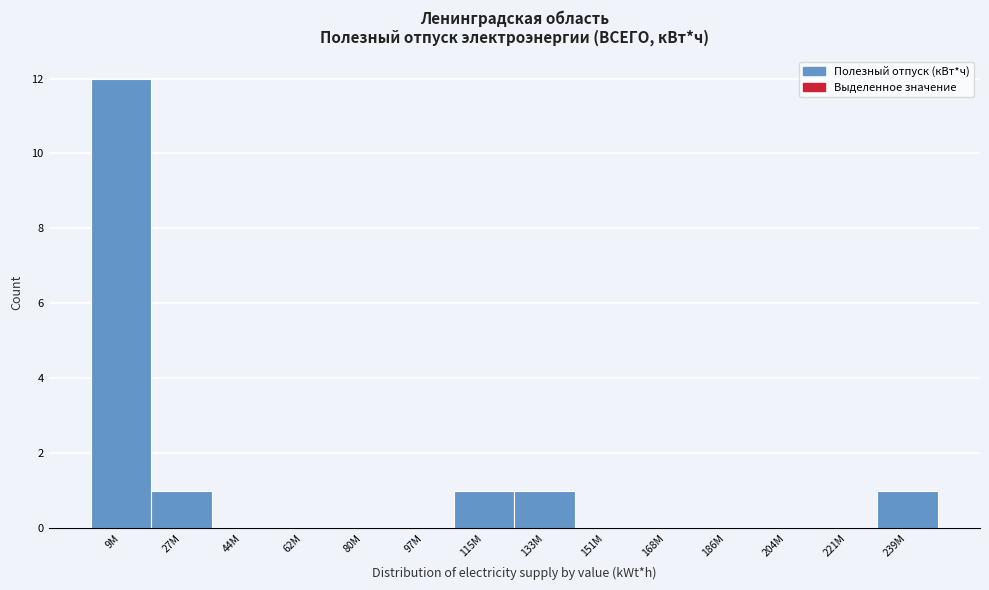

Reading left to right, extract all data points from this chart.

9M=12	27M=1	44M=0	62M=0	80M=0	97M=0	115M=1	133M=1	151M=0	168M=0	186M=0	204M=0	221M=0	239M=1